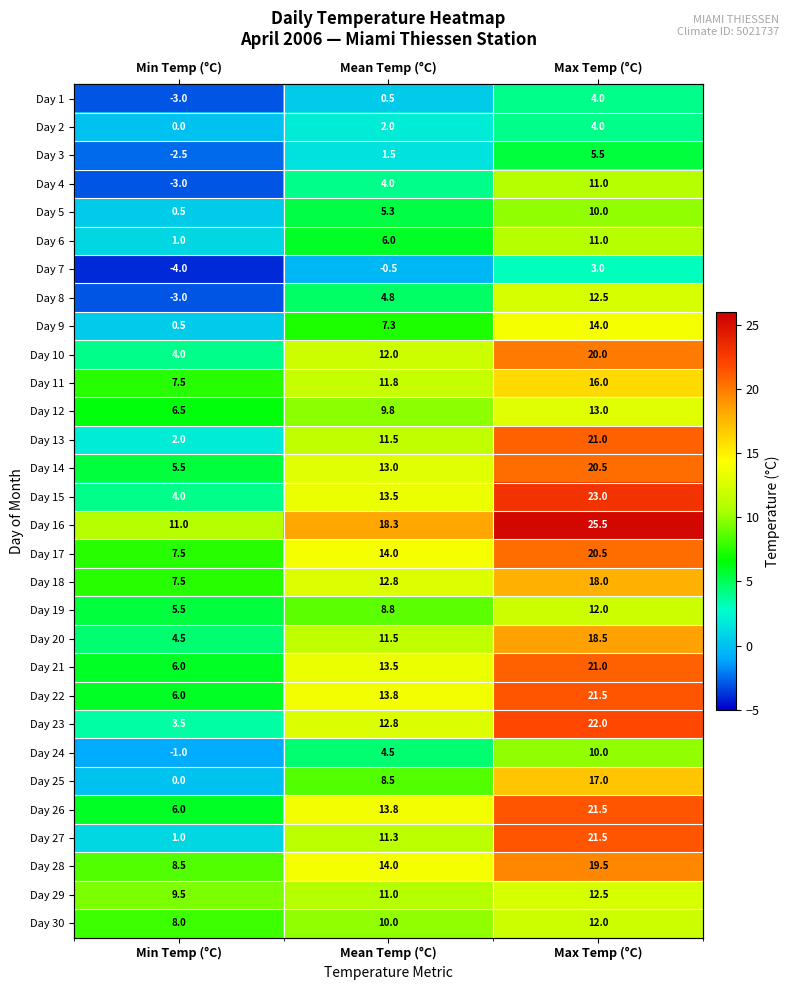

What is the total value across all series at Max Temp (°C)?

461.5